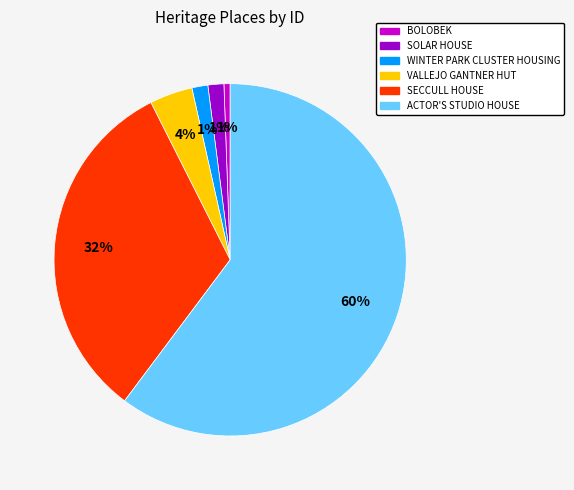

To the nearest percent, what portion does BOLOBEK represent?

1%